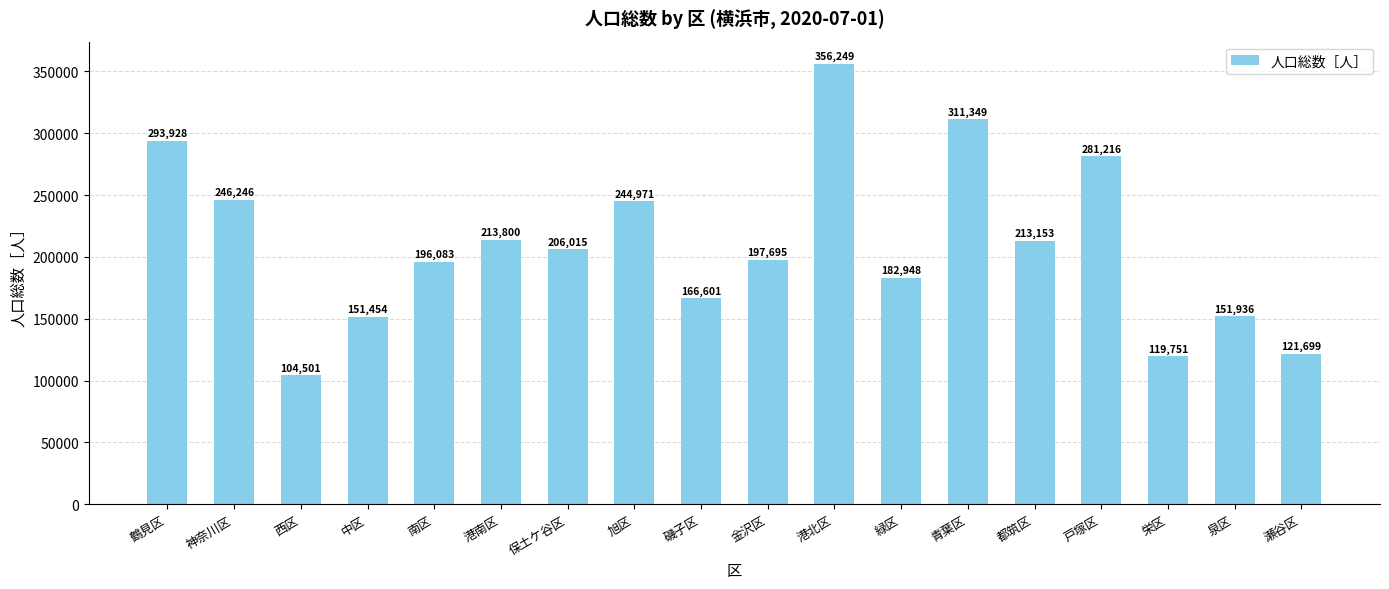

What is the greatest value displayed?

356249